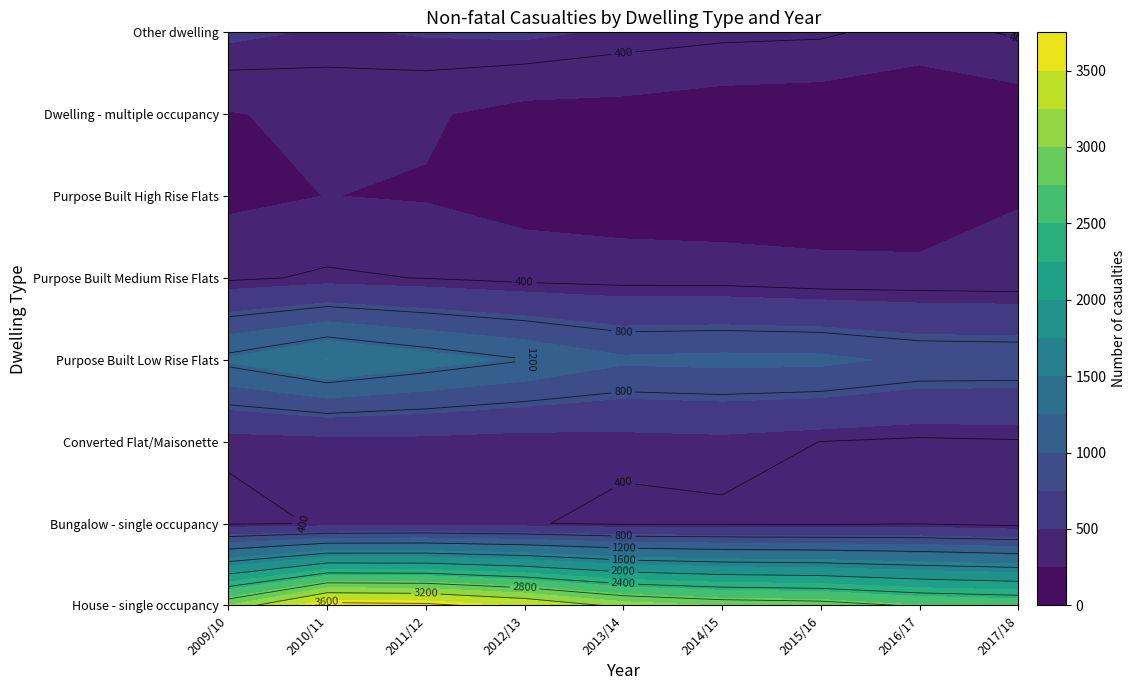

What is the total value across all series at 2015/16?

5768